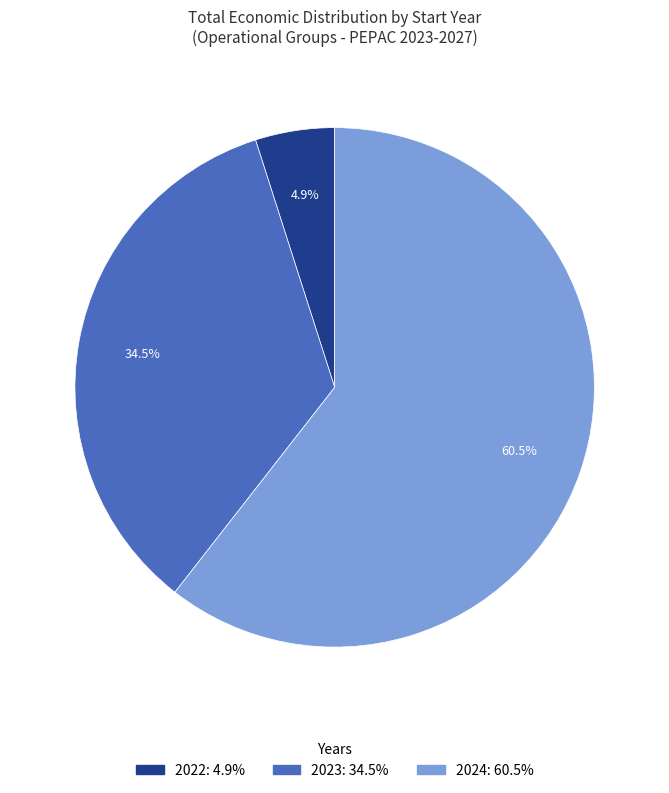

Is there any slice that represents more than half of the pie?

Yes